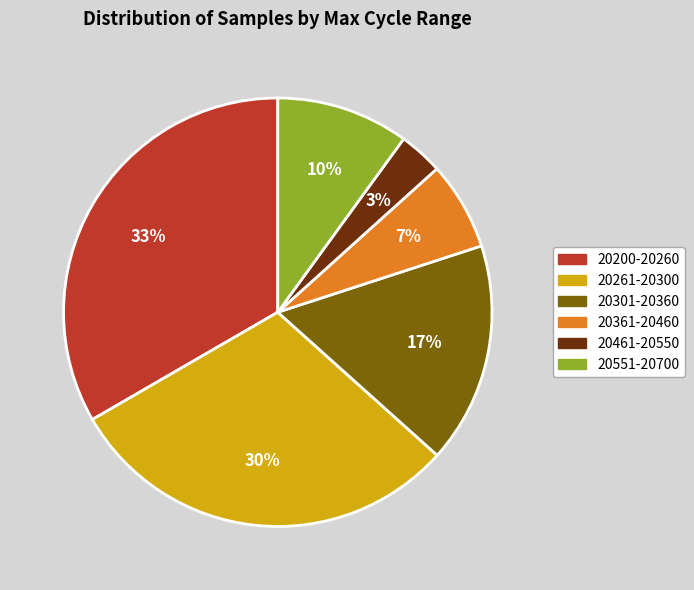

What is the largest slice in the pie chart?

20200-20260